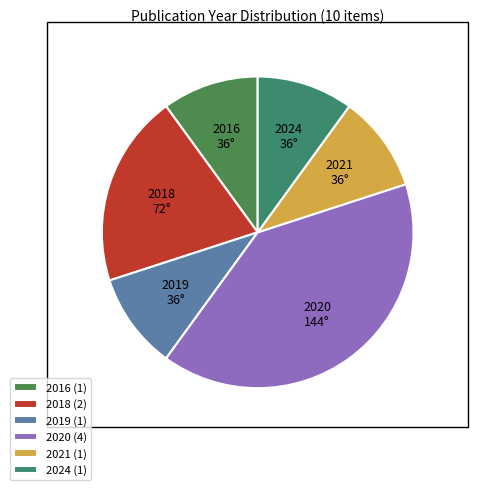

Approximately how many times larger is the value at 2016 compared to 2021?

1.0